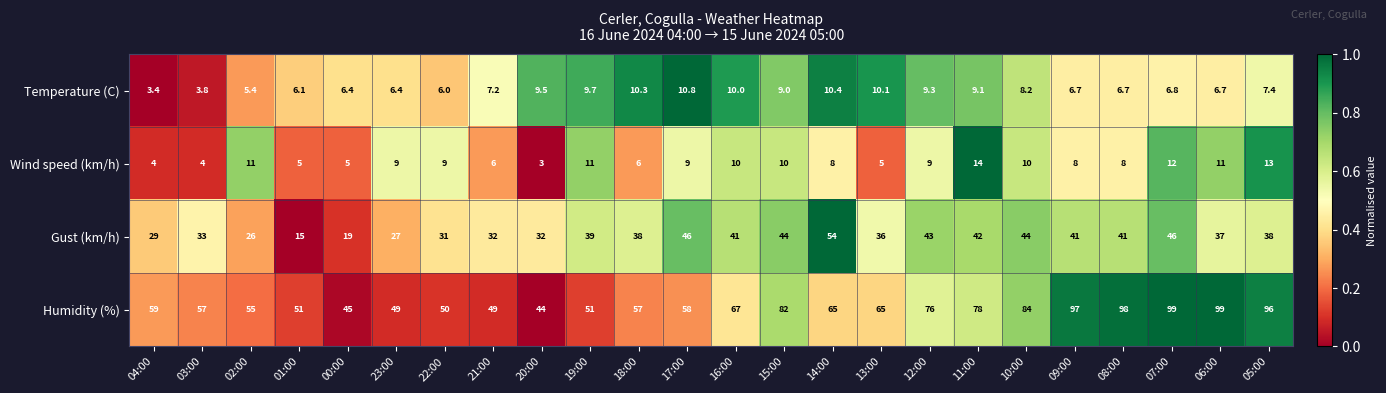

Which series has the largest range (max minus min)?

Humidity (%)